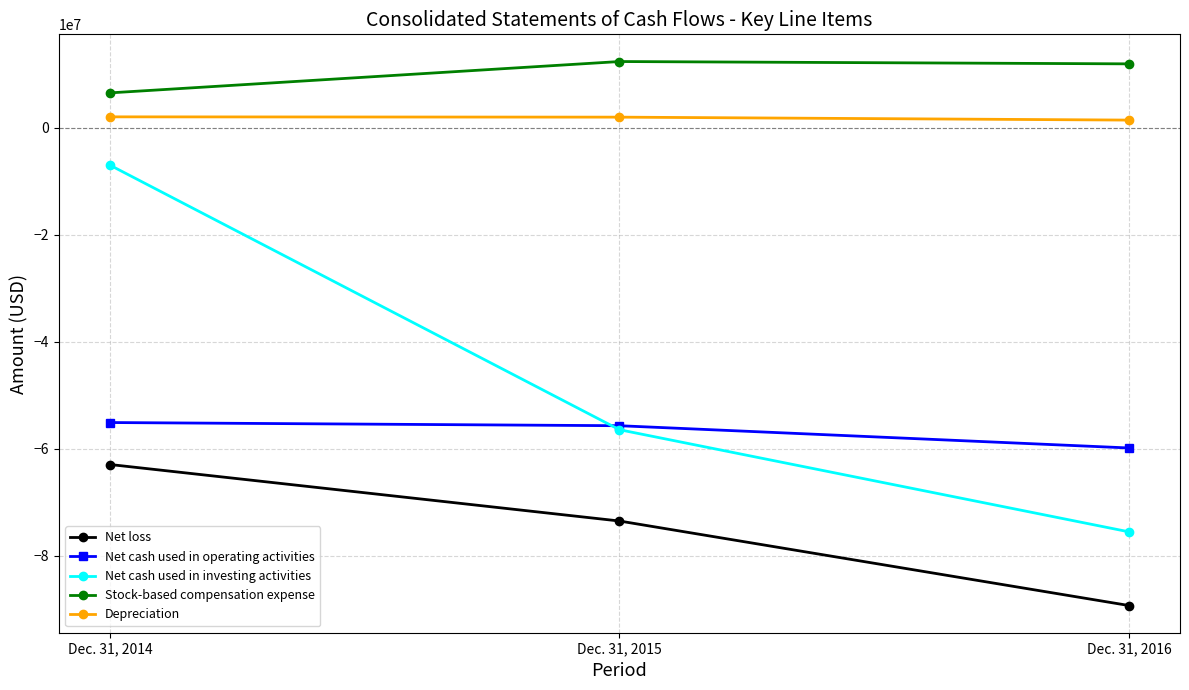

At which label does Depreciation first exceed 1995000?

Dec. 31, 2014